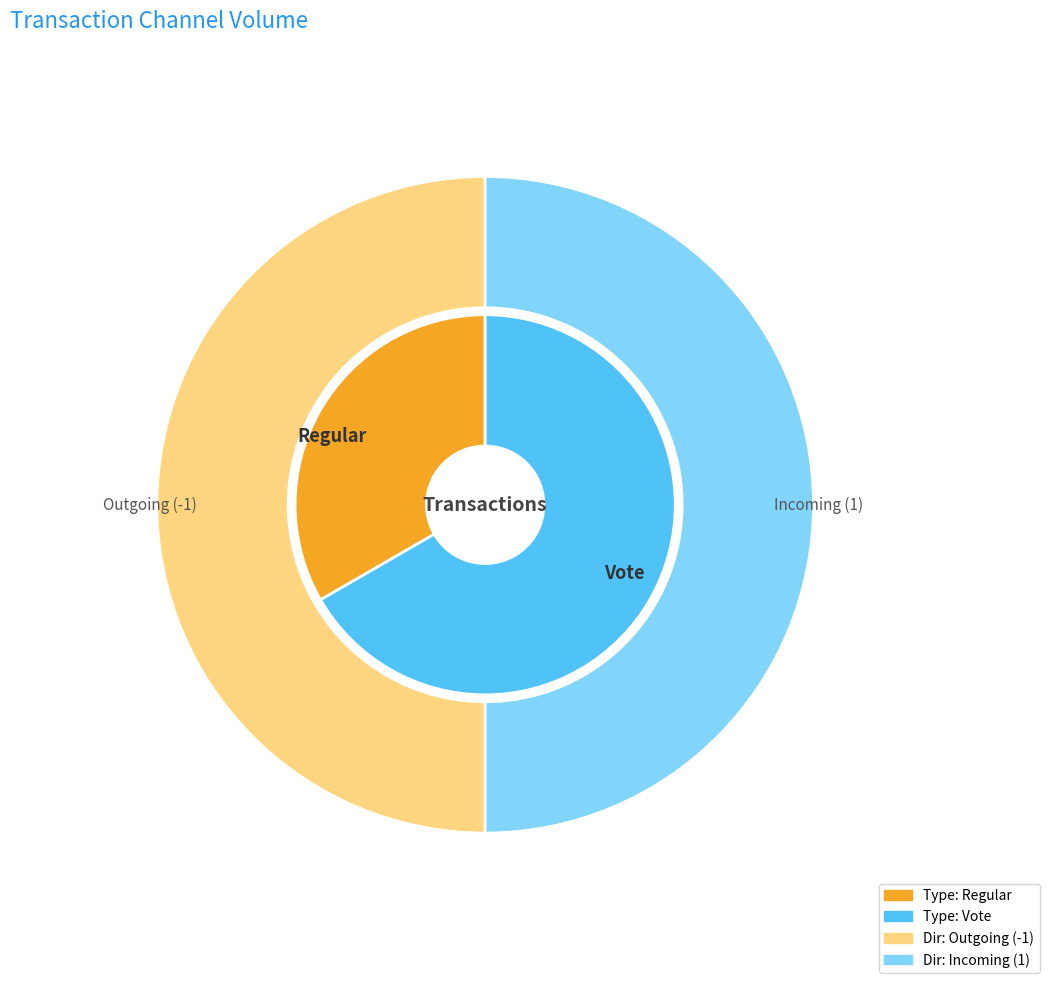

How many slices are in this pie chart?

2